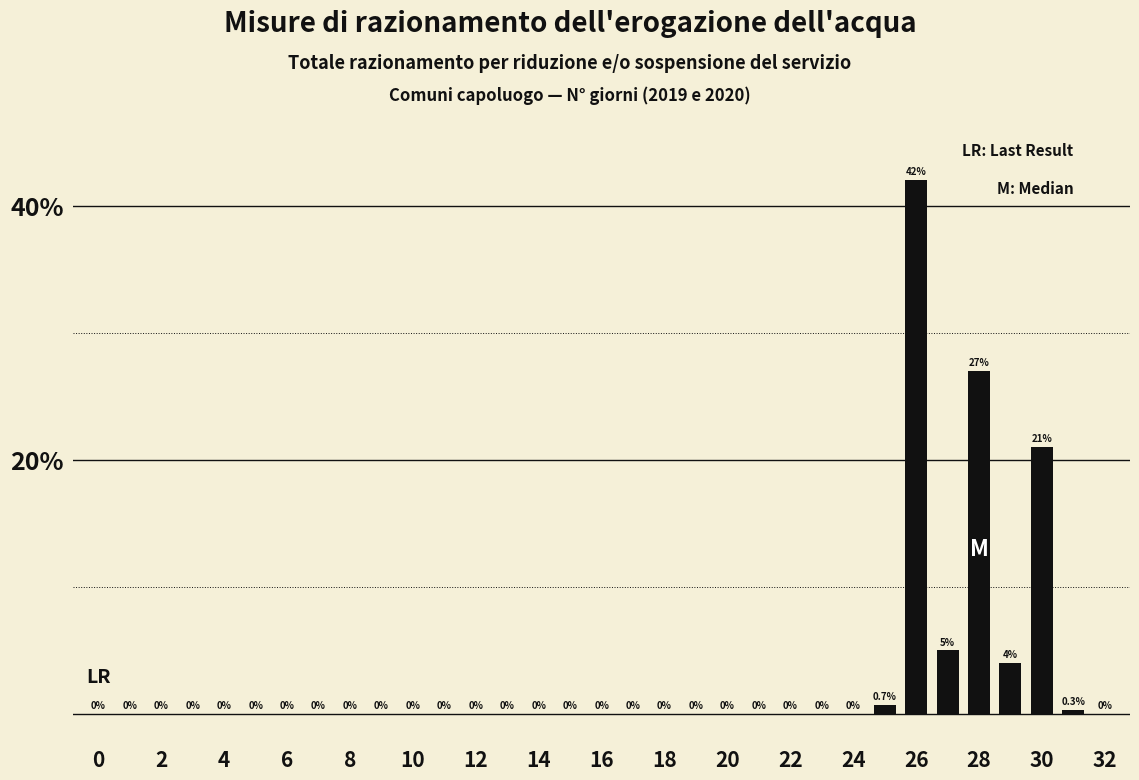

How many series are shown in this chart?

1